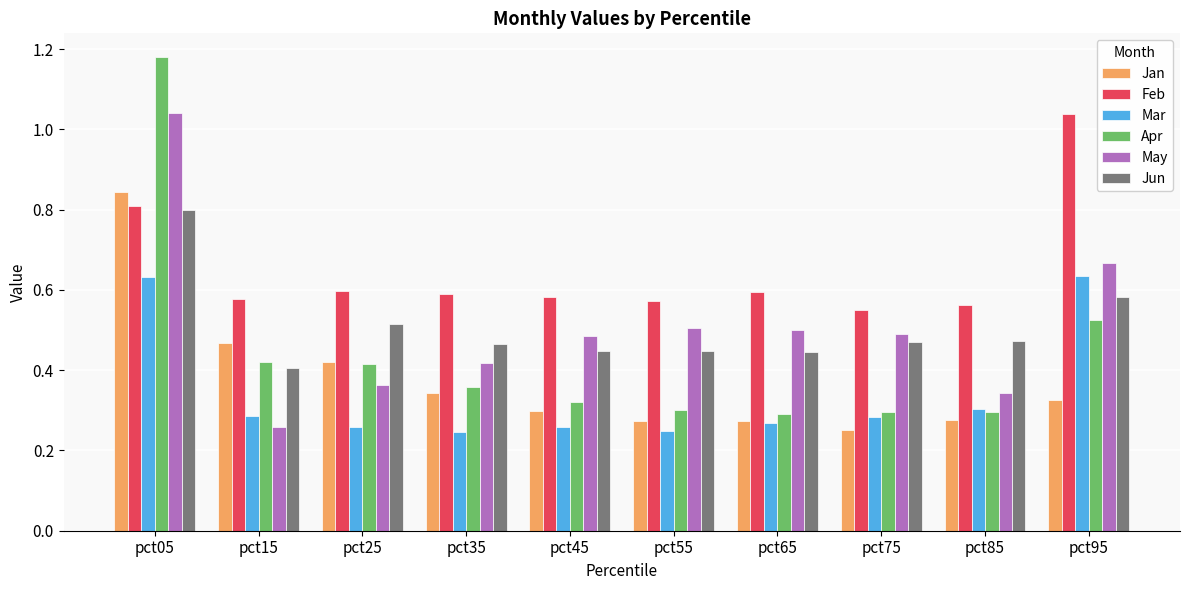

Count the Jun values in the range 0 to 1.

10